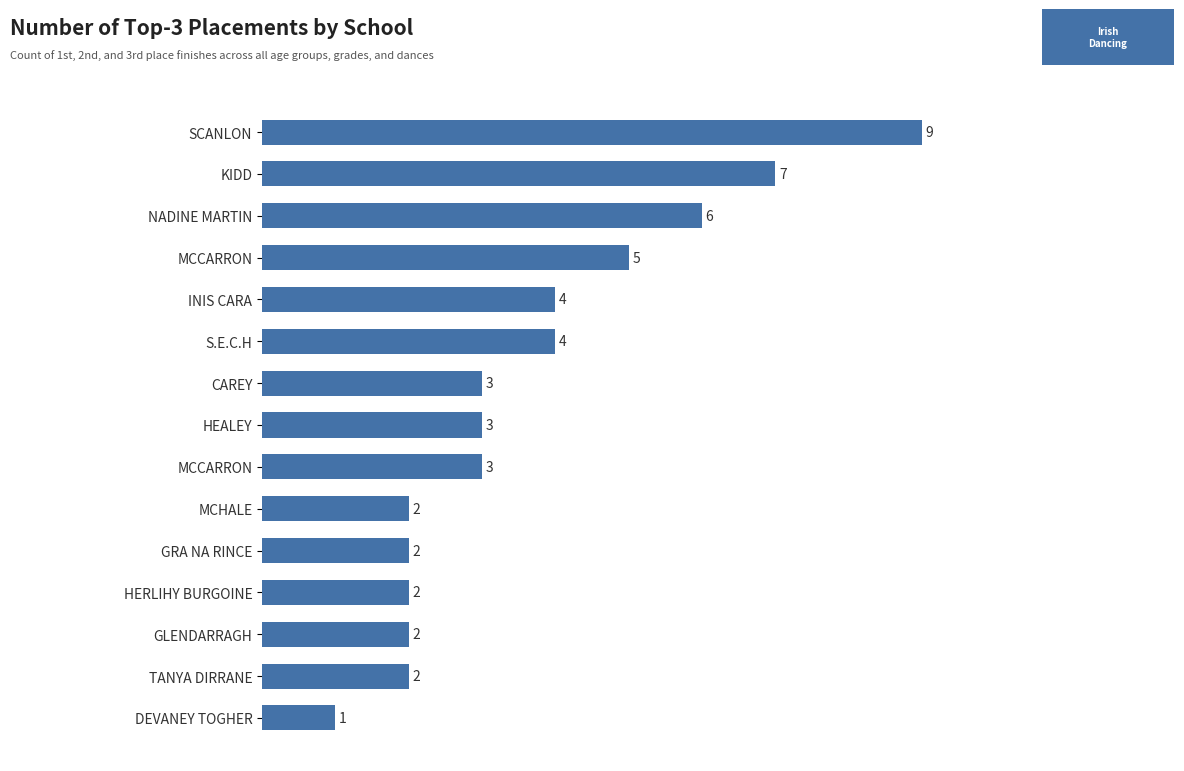

How many distinct data groups are displayed?

1